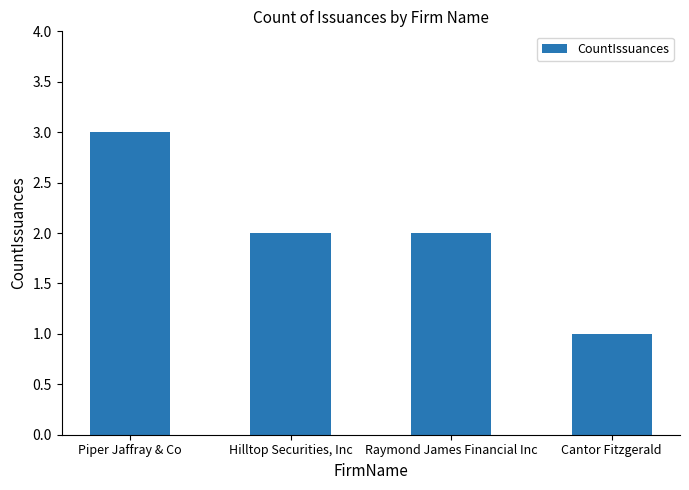

Is it true that the value at Piper Jaffray & Co is 1?

False